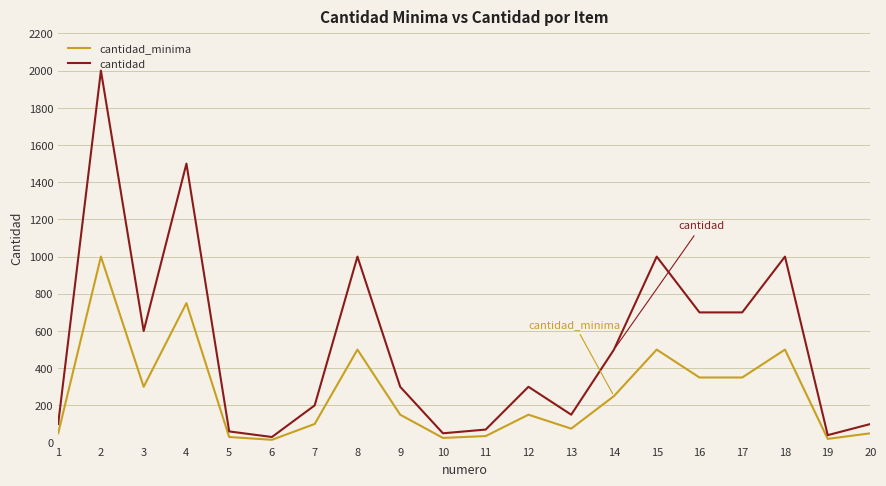

How many values in the cantidad series are below 300?

9